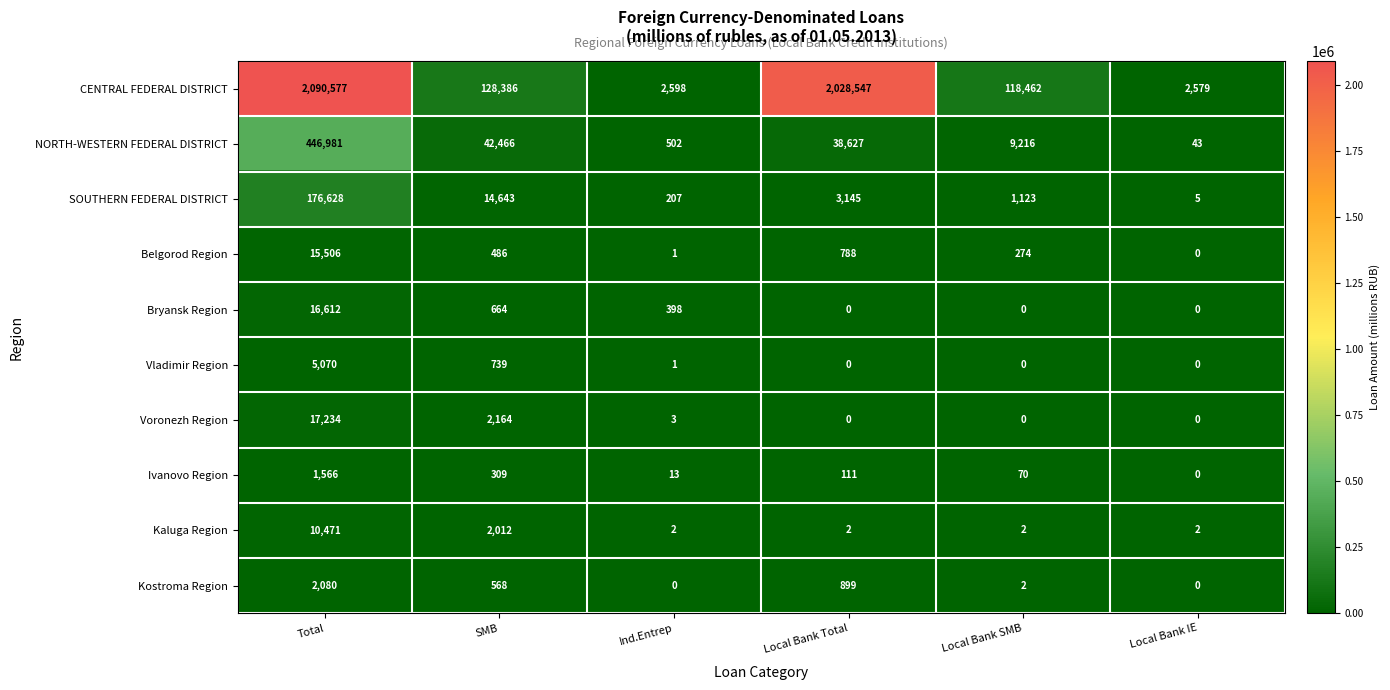

What is the difference between the Voronezh Region values at Total and SMB?

15070